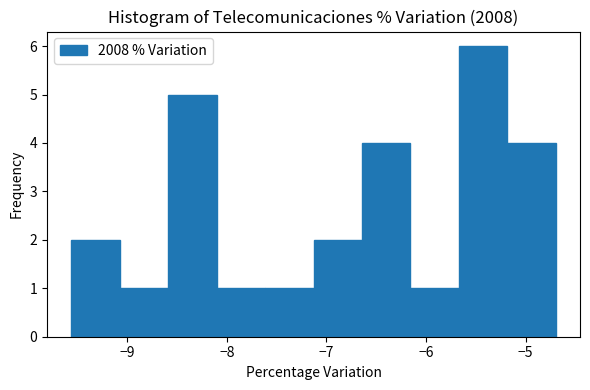

What is the height of the bar covering -9.6 to -9.1 on the x-axis? Neither the bar edges nor the heights are printed on the chart, so give them approximately, as read against the axes.

2